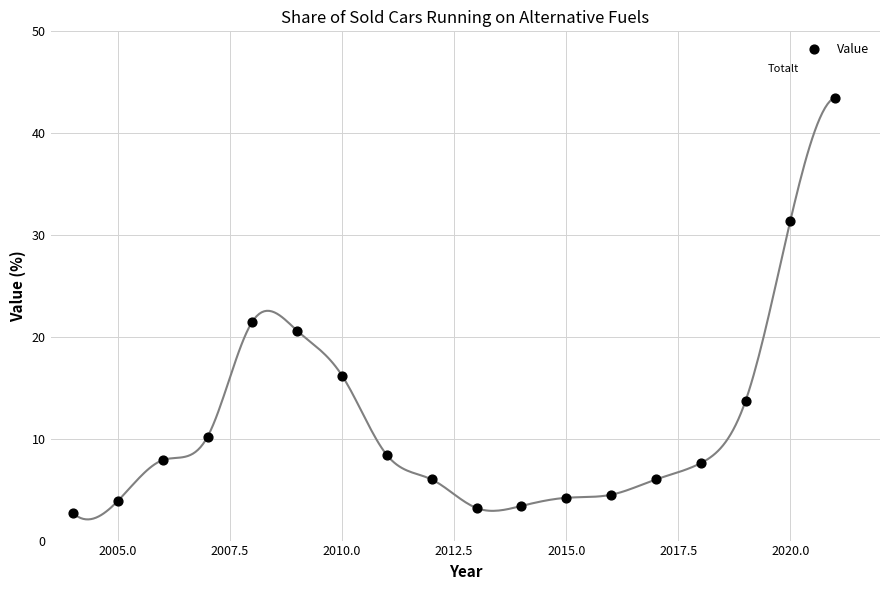

What Y value in the scatter plot is closest to 23?

21.5